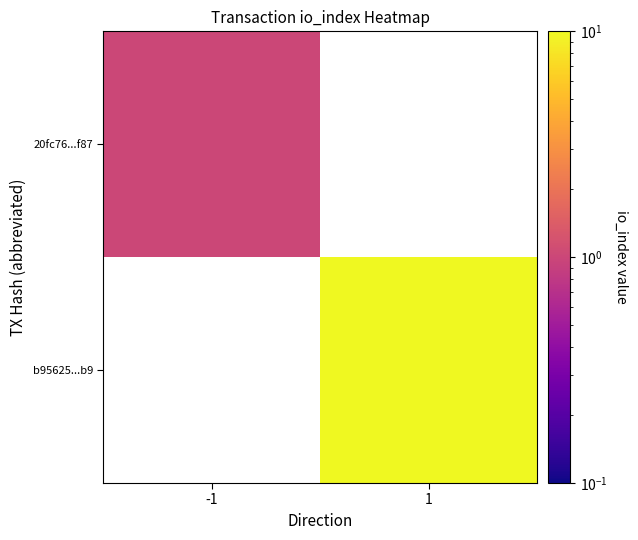

Between -1 and 1, which is larger?

1